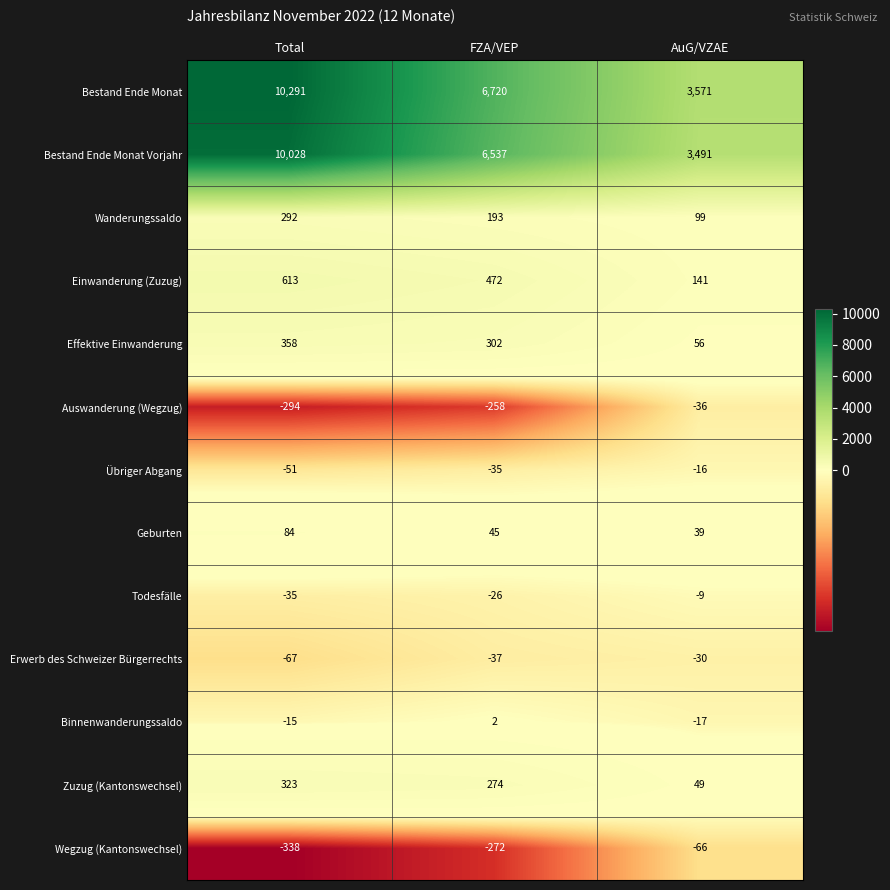

Count the number of data series in this chart.

13